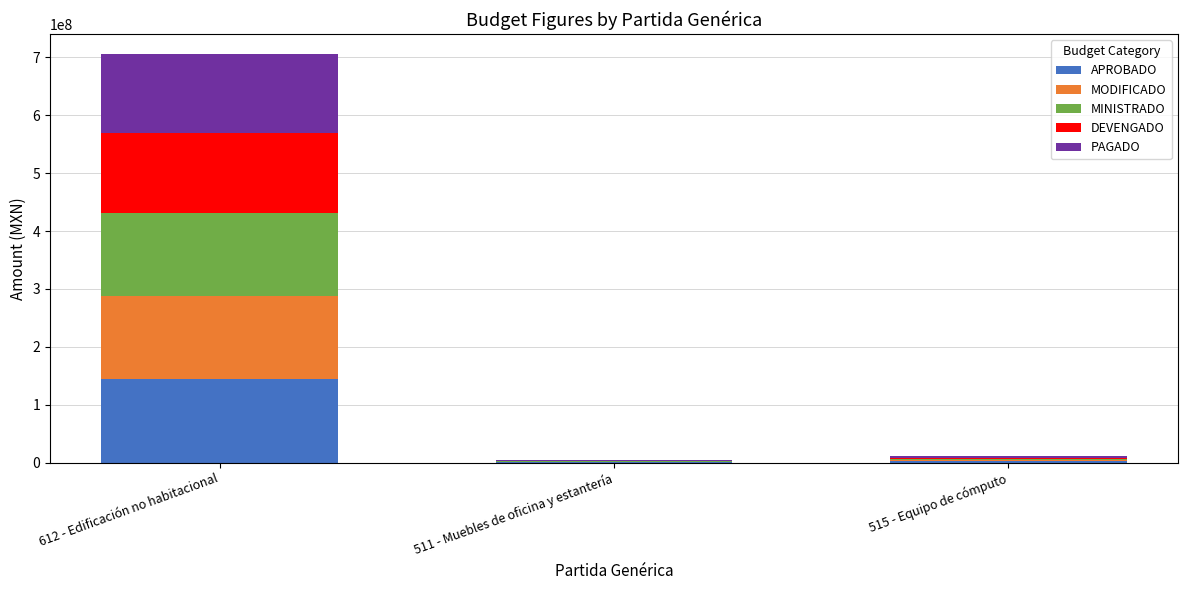

At which label is APROBADO closest to 72377311?

515 - Equipo de cómputo